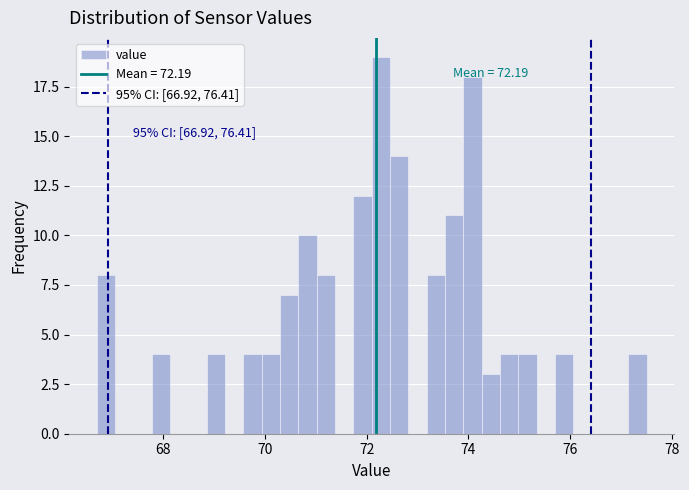

Around what value on the x-axis is the tallest bar? Give the approximate position of its centre, as read against the axis.

72.2